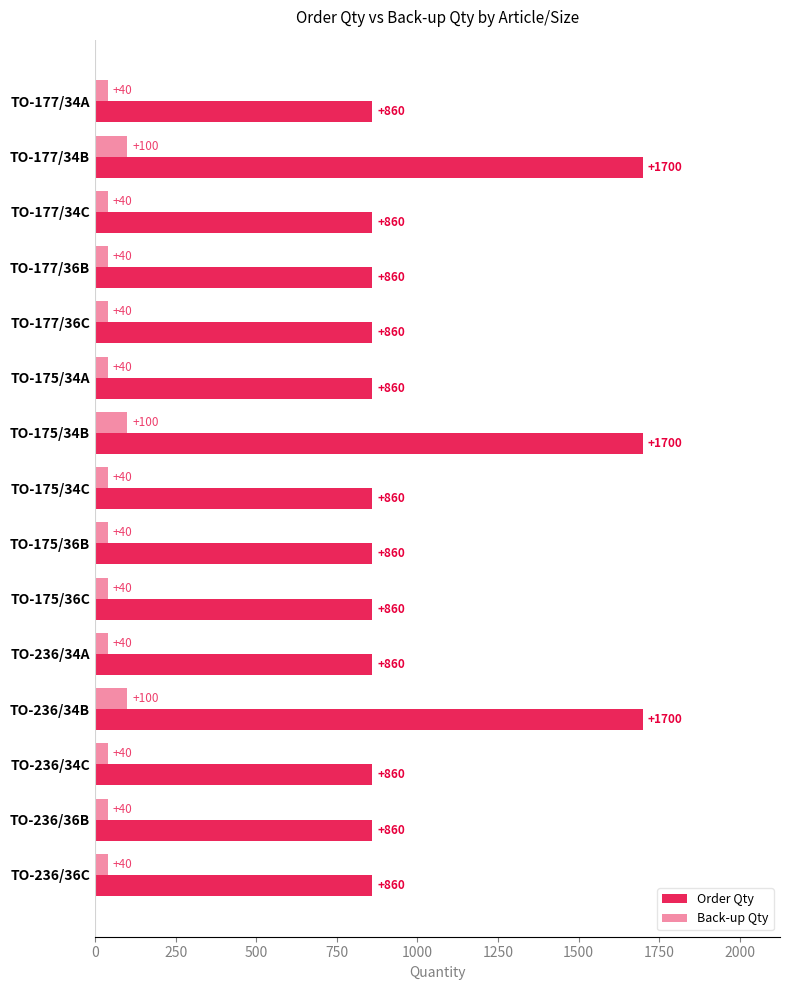

What position from the right is 10?

5